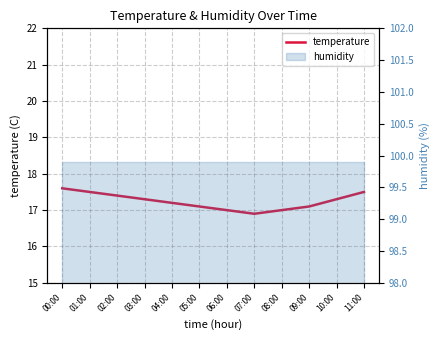

Where is the data nearest to the value 17?

06:00